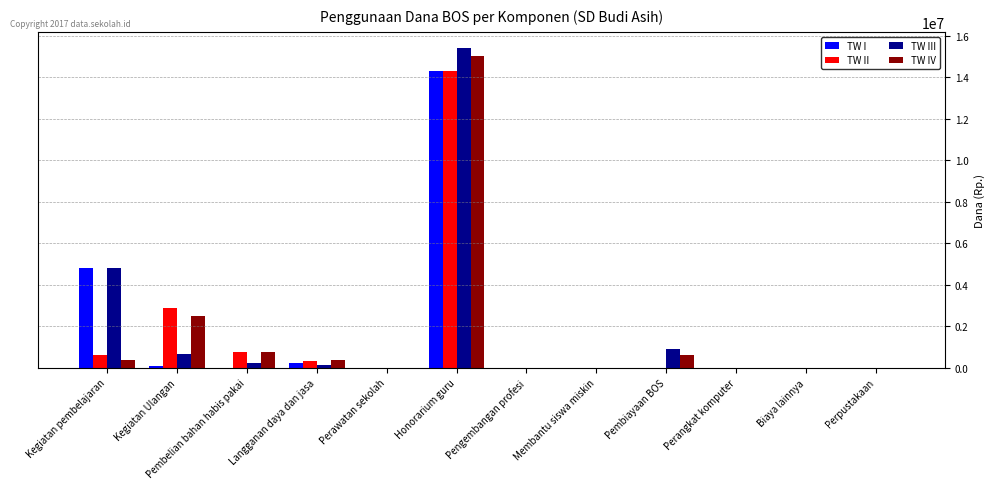

What is the average value of the TW III series?

1847542